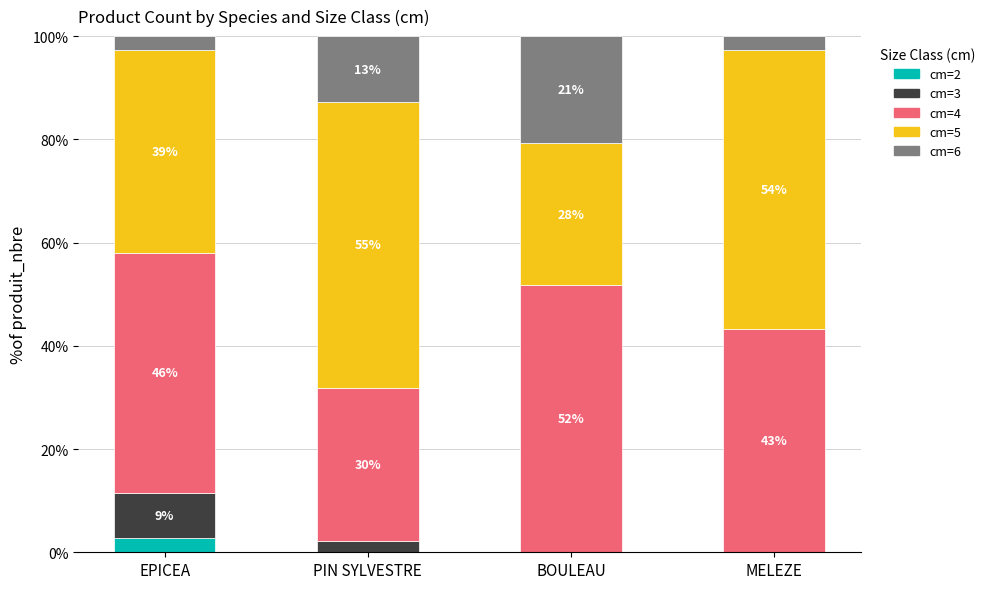

The value of cm=2 at MELEZE is 1.9. True or false?

False